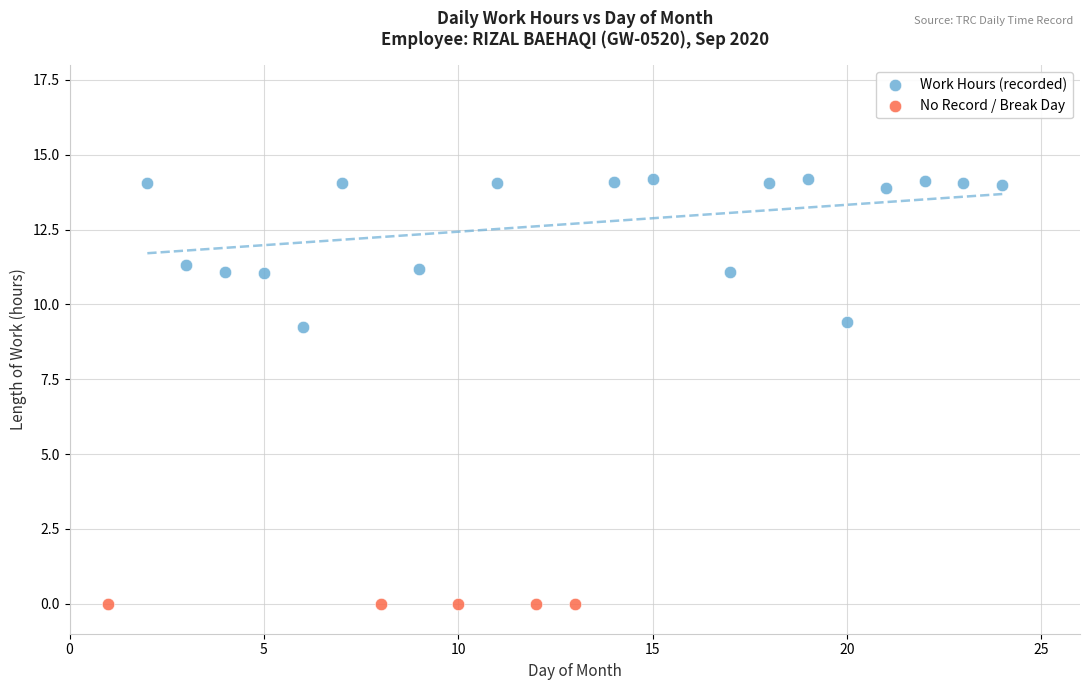

What are all the series names shown in the legend?

Work Hours (recorded), No Record / Break Day